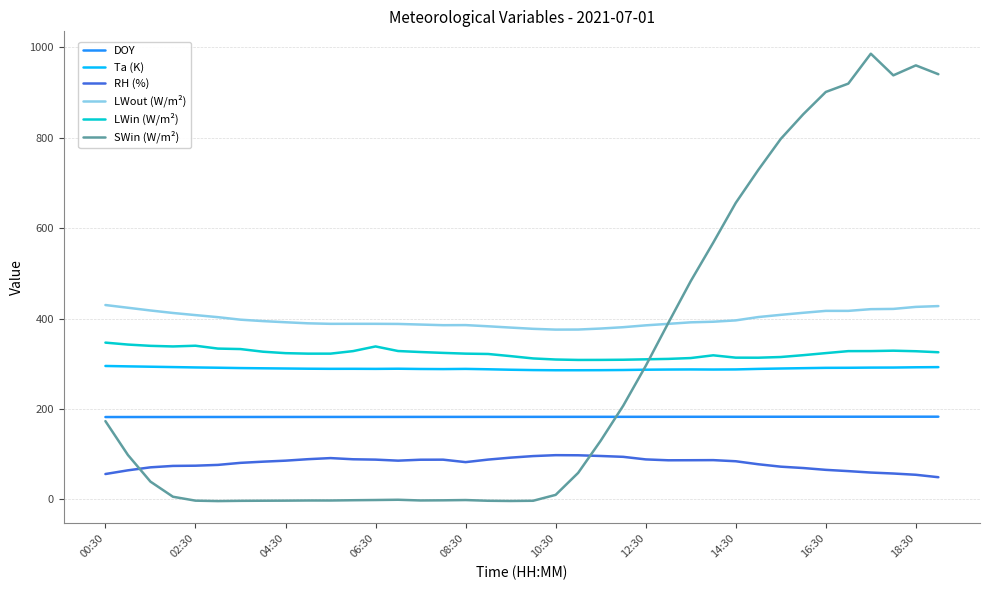

Which series has the widest spread of values?

SWin (W/m²)